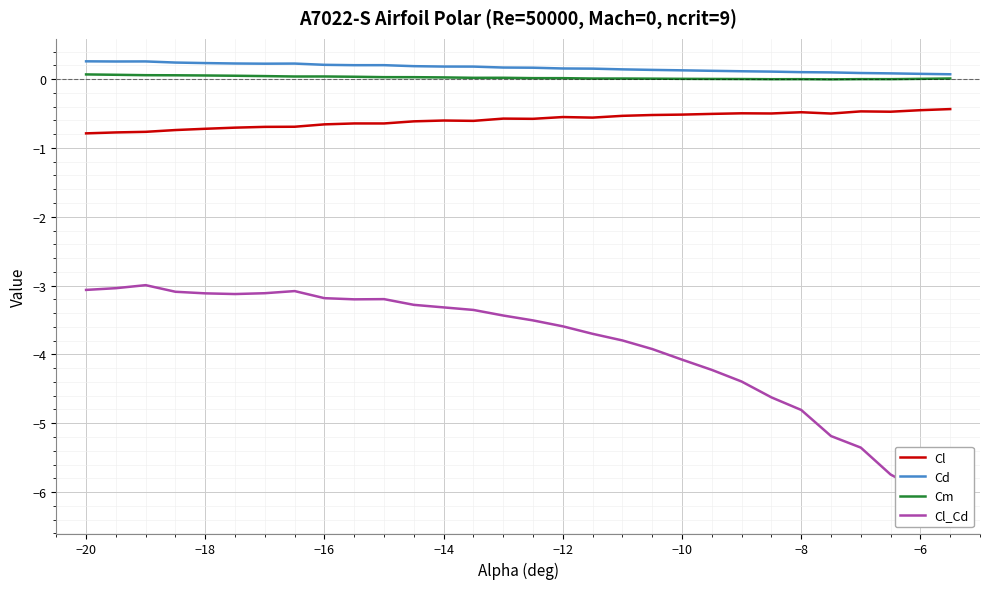

How many interior local valleys does the Cl series have?

7